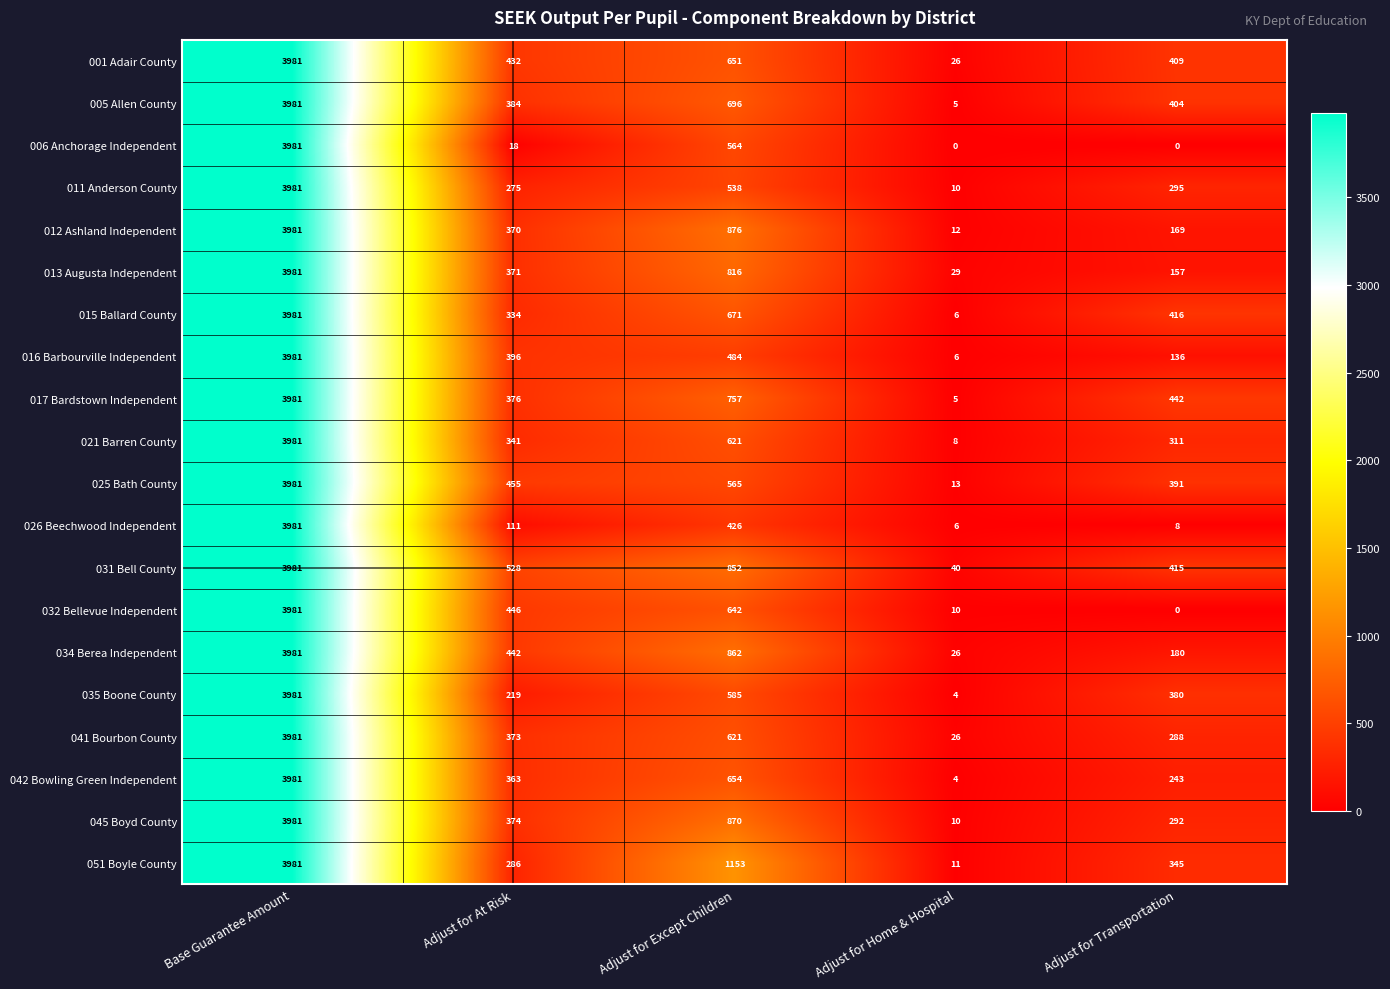

What is the difference between the highest and lowest values at Adjust for At Risk?

510